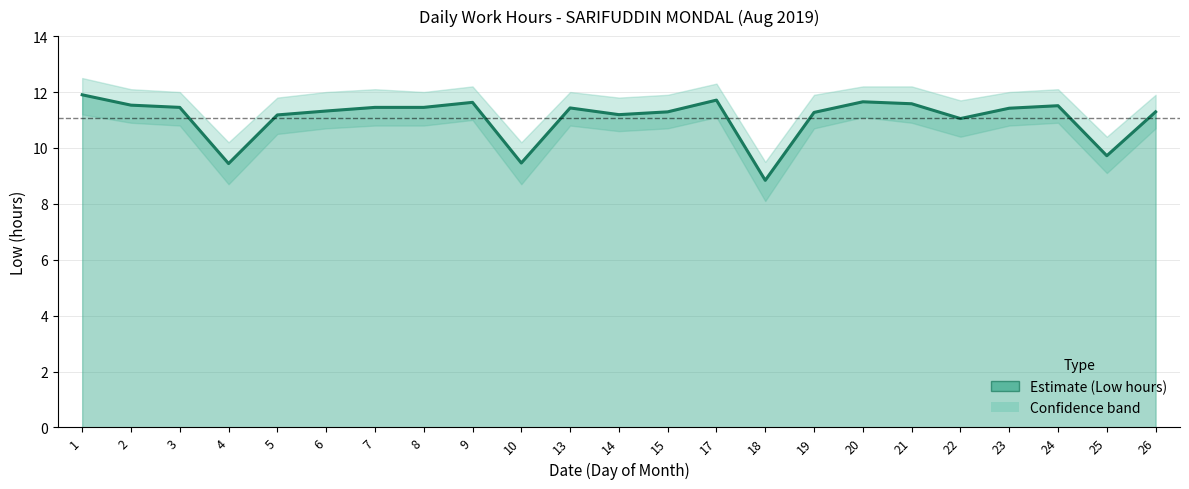

Reading right to left, extract all data points from this chart.

11.3	9.7	11.5	11.4	11.1	11.6	11.7	11.3	8.8	11.7	11.3	11.2	11.4	9.5	11.6	11.4	11.4	11.3	11.2	9.4	11.4	11.5	11.9